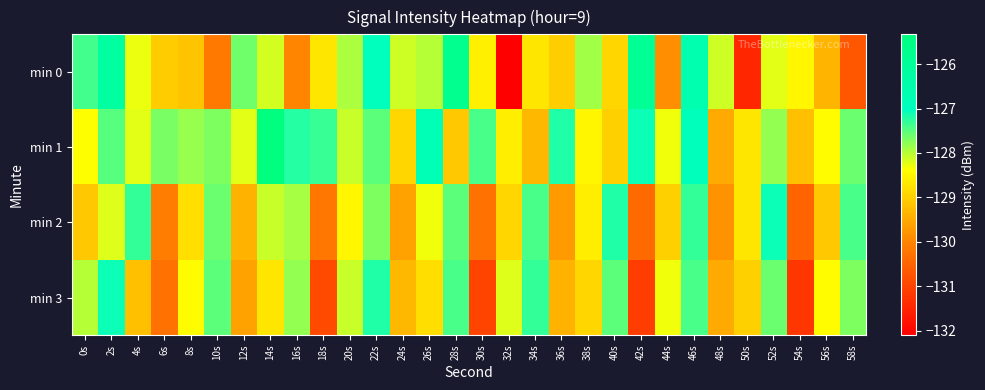

At 42s, list the series in order from smallest to largest.

min 3, min 2, min 1, min 0